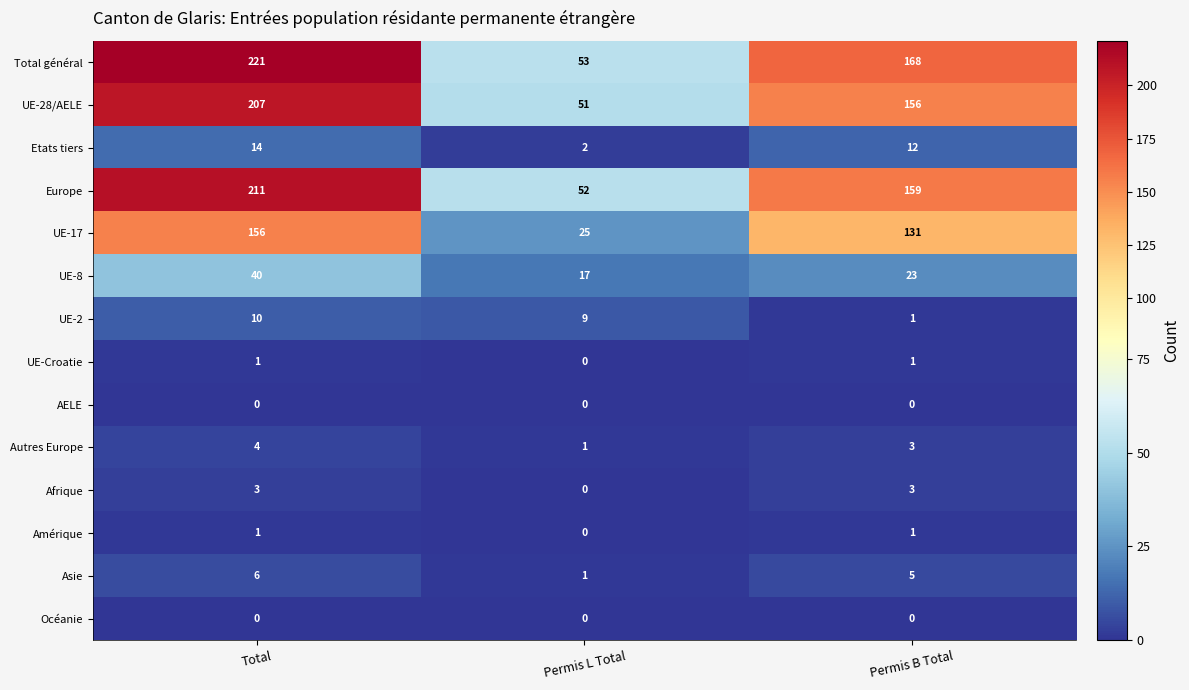

Which label corresponds to the largest value in the chart?

Total